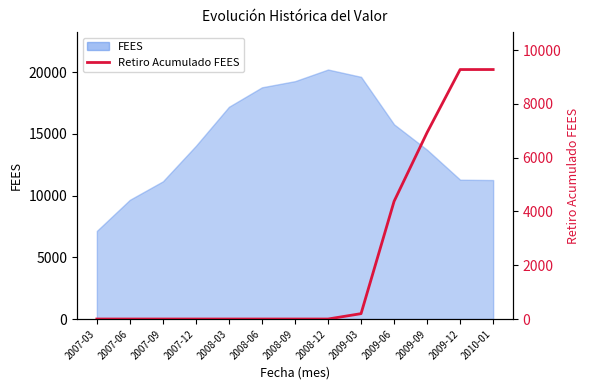

What is the label of the 1st point from the left?

2007-03